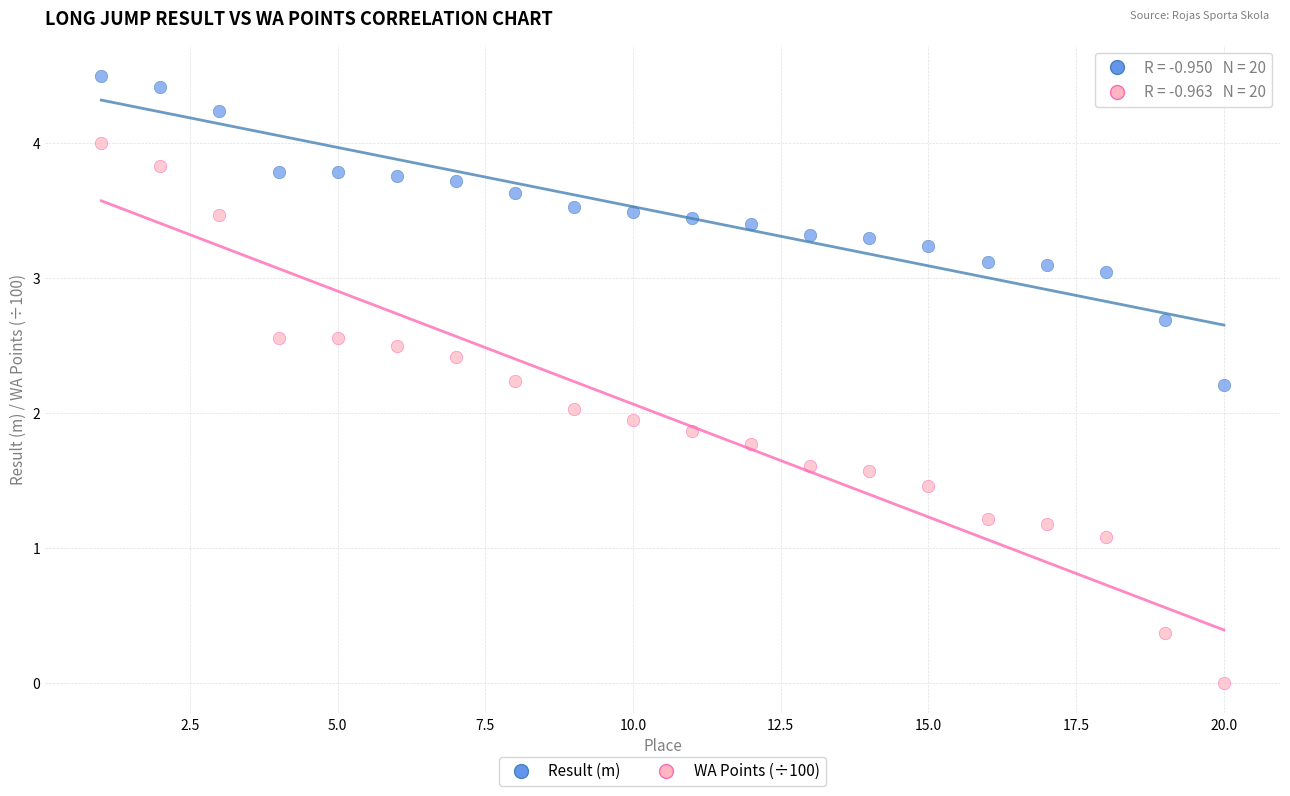

Across all data points, what is the range of Y values (max minus min)?

4.5